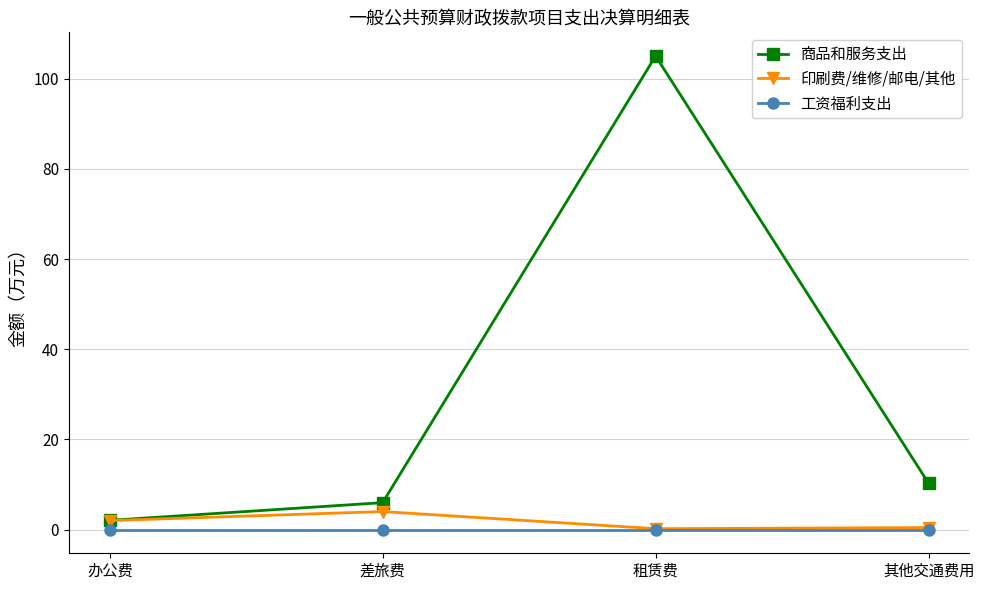

How many lines are shown in the chart?

3